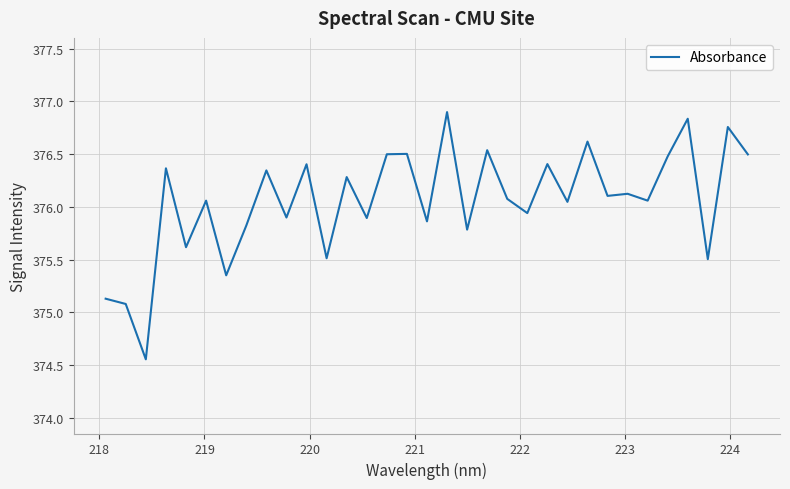

What is the greatest value displayed?

376.9